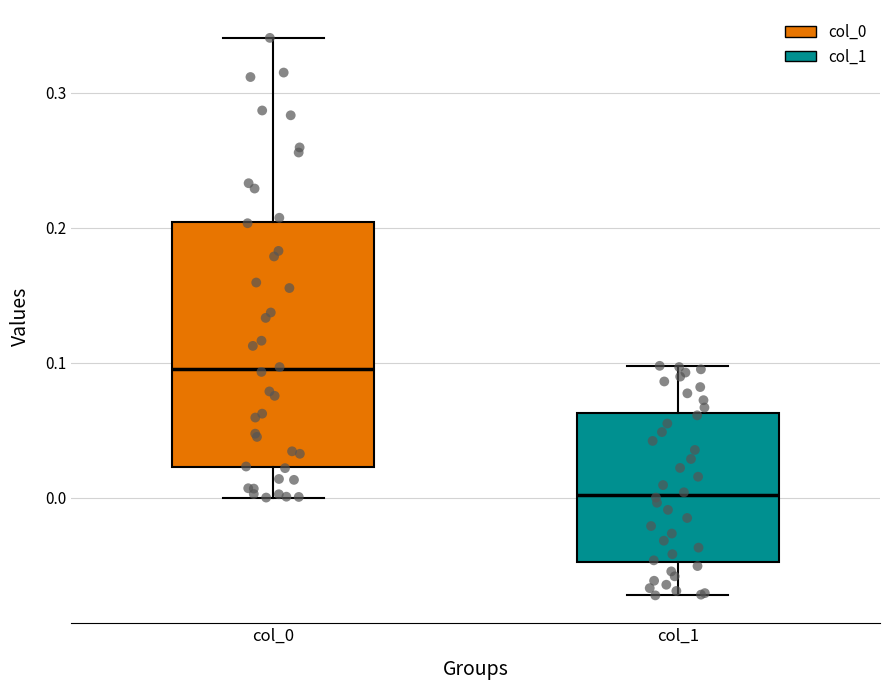

Which box has the highest median line?

col_0